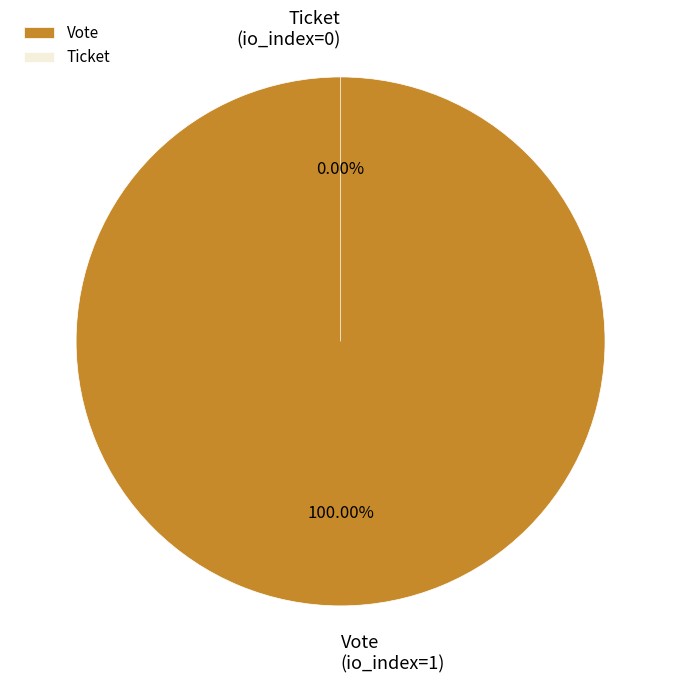

Which slice represents more than half of the pie?

Vote (io_index=1)